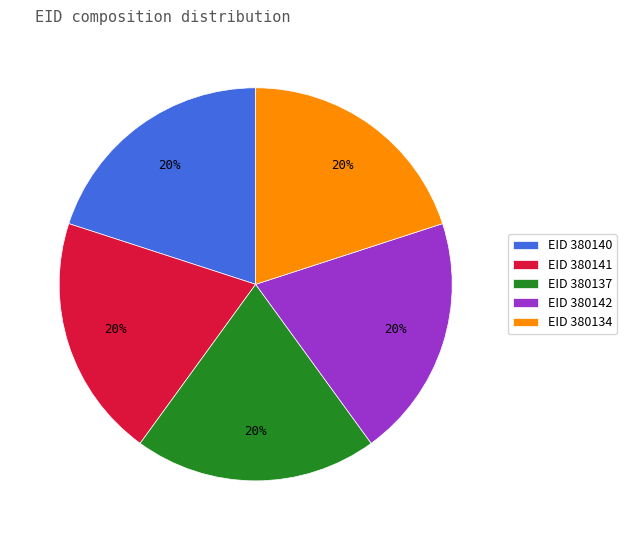

Does any single category account for the majority?

No